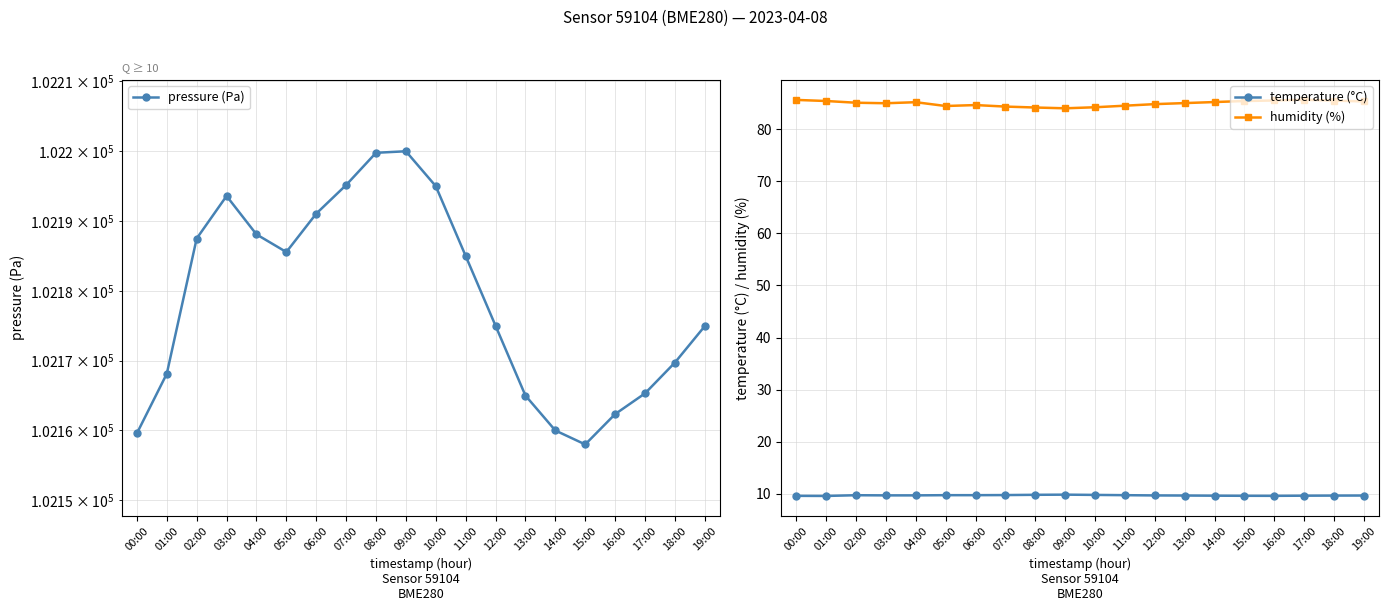

What is the difference between the maximum and second lowest values in the temperature (°C) series?

0.2